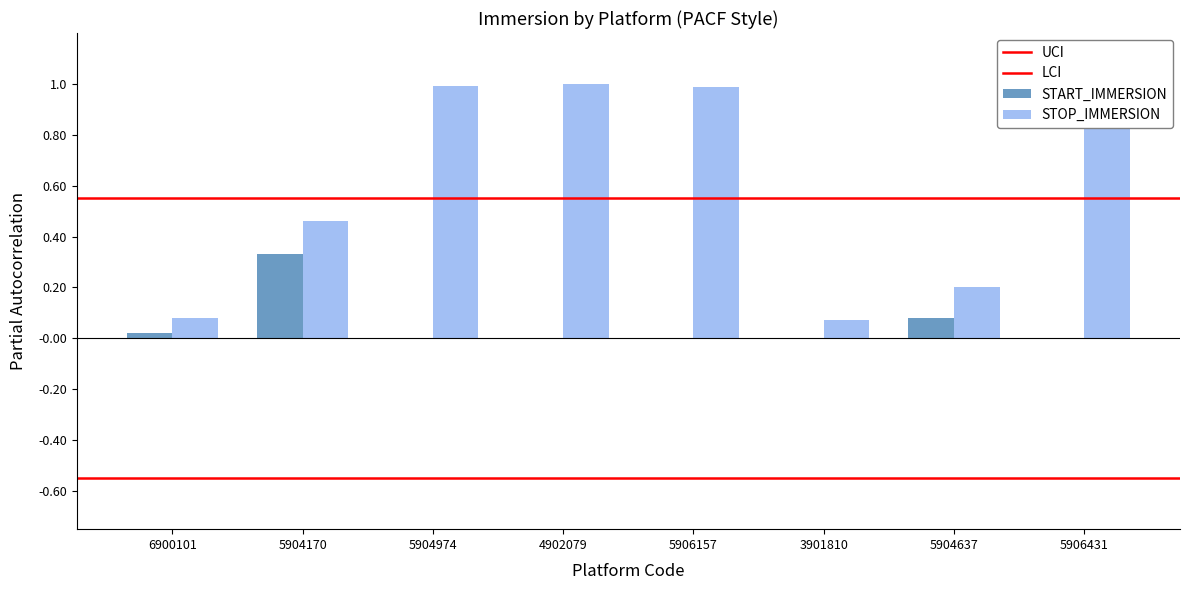

True or false: START_IMMERSION has a value of 0.0 at 5904974.

True